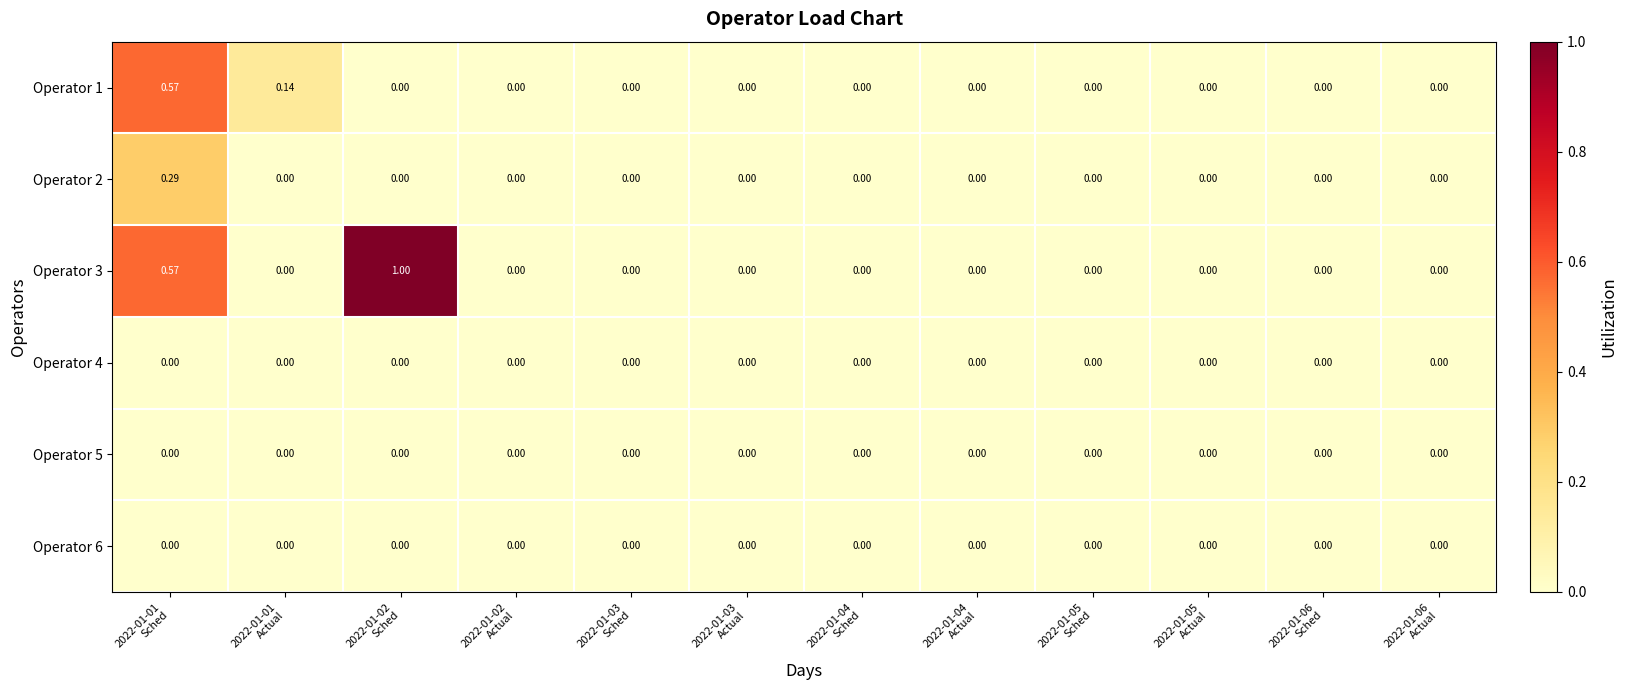

Reading left to right, what are all the values shown in this chart?

Operator 1: 2022-01-01
Sched=0.6	2022-01-01
Actual=0.1	2022-01-02
Sched=0.0	2022-01-02
Actual=0.0	2022-01-03
Sched=0.0	2022-01-03
Actual=0.0	2022-01-04
Sched=0.0	2022-01-04
Actual=0.0	2022-01-05
Sched=0.0	2022-01-05
Actual=0.0	2022-01-06
Sched=0.0	2022-01-06
Actual=0.0
Operator 2: 2022-01-01
Sched=0.3	2022-01-01
Actual=0.0	2022-01-02
Sched=0.0	2022-01-02
Actual=0.0	2022-01-03
Sched=0.0	2022-01-03
Actual=0.0	2022-01-04
Sched=0.0	2022-01-04
Actual=0.0	2022-01-05
Sched=0.0	2022-01-05
Actual=0.0	2022-01-06
Sched=0.0	2022-01-06
Actual=0.0
Operator 3: 2022-01-01
Sched=0.6	2022-01-01
Actual=0.0	2022-01-02
Sched=1.0	2022-01-02
Actual=0.0	2022-01-03
Sched=0.0	2022-01-03
Actual=0.0	2022-01-04
Sched=0.0	2022-01-04
Actual=0.0	2022-01-05
Sched=0.0	2022-01-05
Actual=0.0	2022-01-06
Sched=0.0	2022-01-06
Actual=0.0
Operator 4: 2022-01-01
Sched=0.0	2022-01-01
Actual=0.0	2022-01-02
Sched=0.0	2022-01-02
Actual=0.0	2022-01-03
Sched=0.0	2022-01-03
Actual=0.0	2022-01-04
Sched=0.0	2022-01-04
Actual=0.0	2022-01-05
Sched=0.0	2022-01-05
Actual=0.0	2022-01-06
Sched=0.0	2022-01-06
Actual=0.0
Operator 5: 2022-01-01
Sched=0.0	2022-01-01
Actual=0.0	2022-01-02
Sched=0.0	2022-01-02
Actual=0.0	2022-01-03
Sched=0.0	2022-01-03
Actual=0.0	2022-01-04
Sched=0.0	2022-01-04
Actual=0.0	2022-01-05
Sched=0.0	2022-01-05
Actual=0.0	2022-01-06
Sched=0.0	2022-01-06
Actual=0.0
Operator 6: 2022-01-01
Sched=0.0	2022-01-01
Actual=0.0	2022-01-02
Sched=0.0	2022-01-02
Actual=0.0	2022-01-03
Sched=0.0	2022-01-03
Actual=0.0	2022-01-04
Sched=0.0	2022-01-04
Actual=0.0	2022-01-05
Sched=0.0	2022-01-05
Actual=0.0	2022-01-06
Sched=0.0	2022-01-06
Actual=0.0